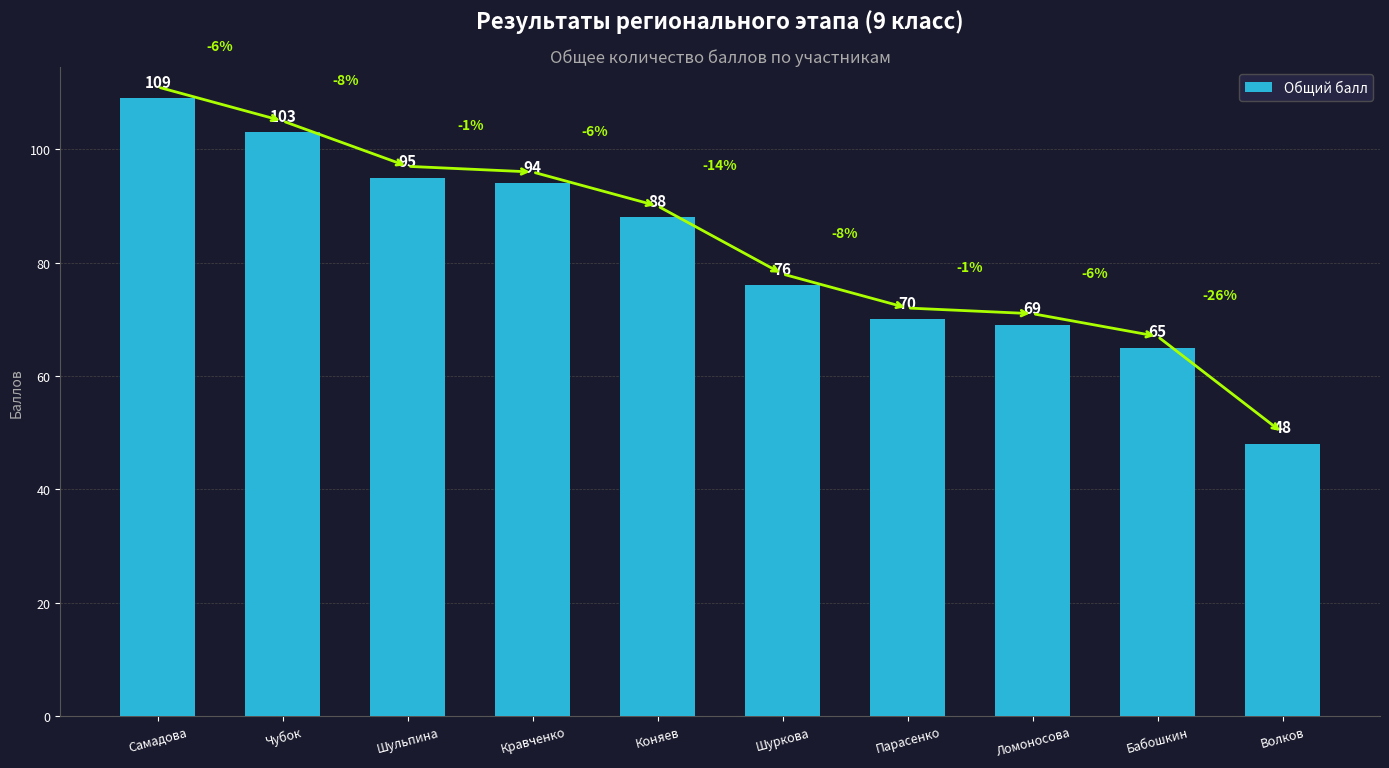

Reading right to left, list all the values displayed in this chart.

48	65	69	70	76	88	94	95	103	109